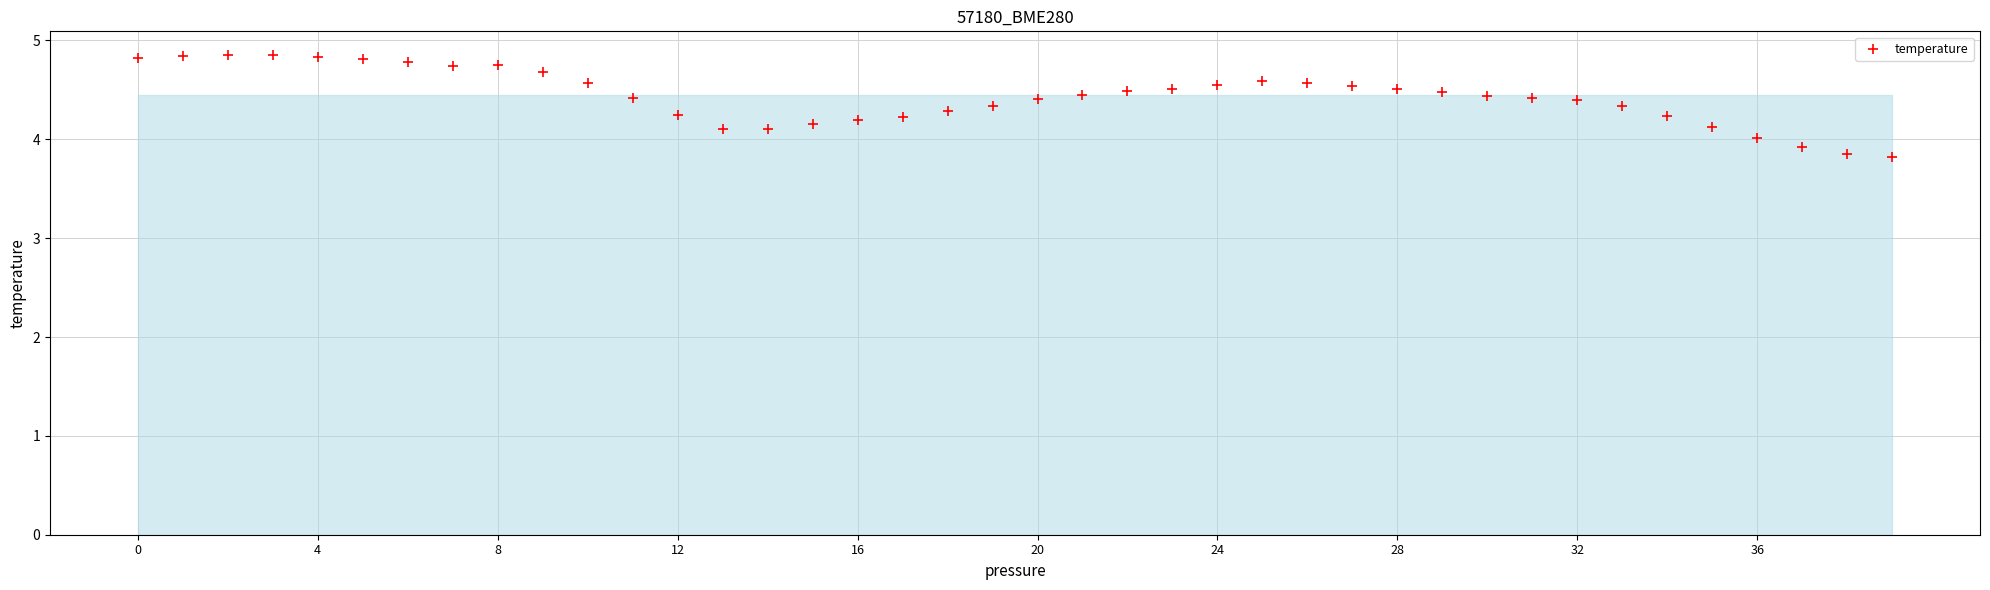

What is the range of Y values (max minus min)?

1.0